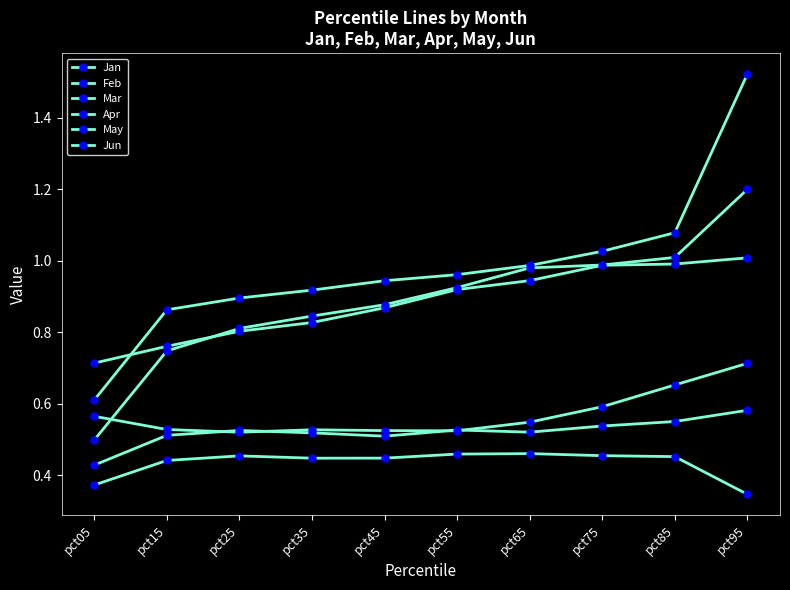

True or false: Apr and Jan intersect in this chart.

False